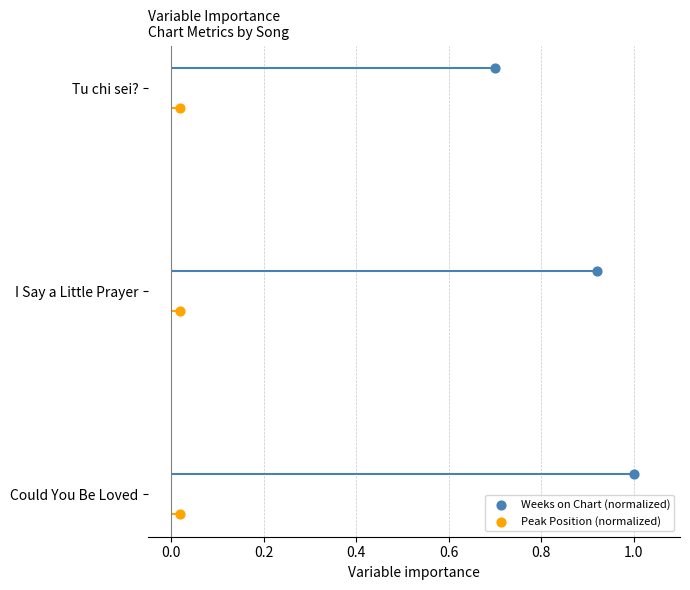

Which series has the widest spread of Y values?

Weeks on Chart (normalized)